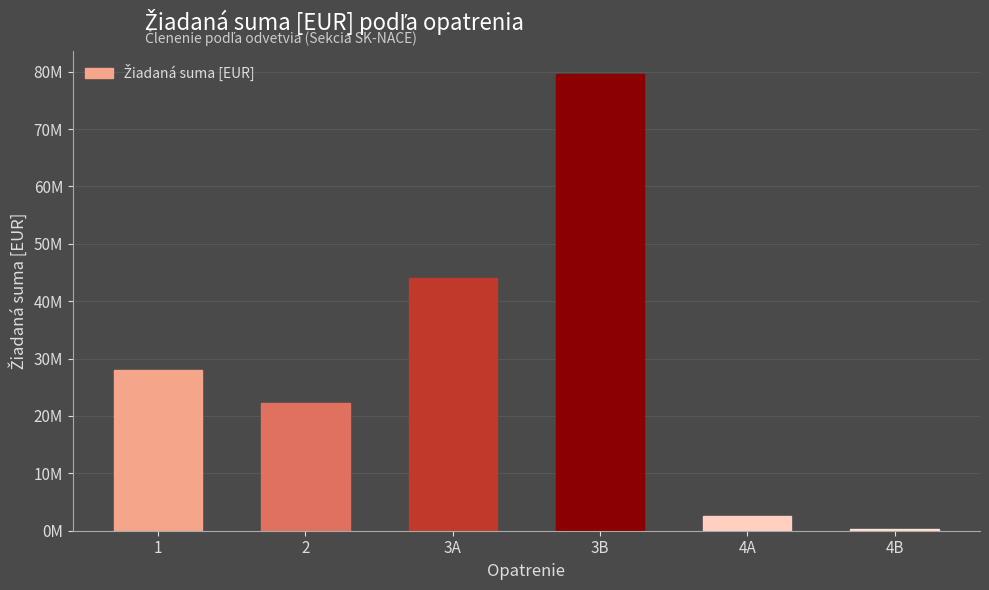

Which category has the highest value across all series?

3B